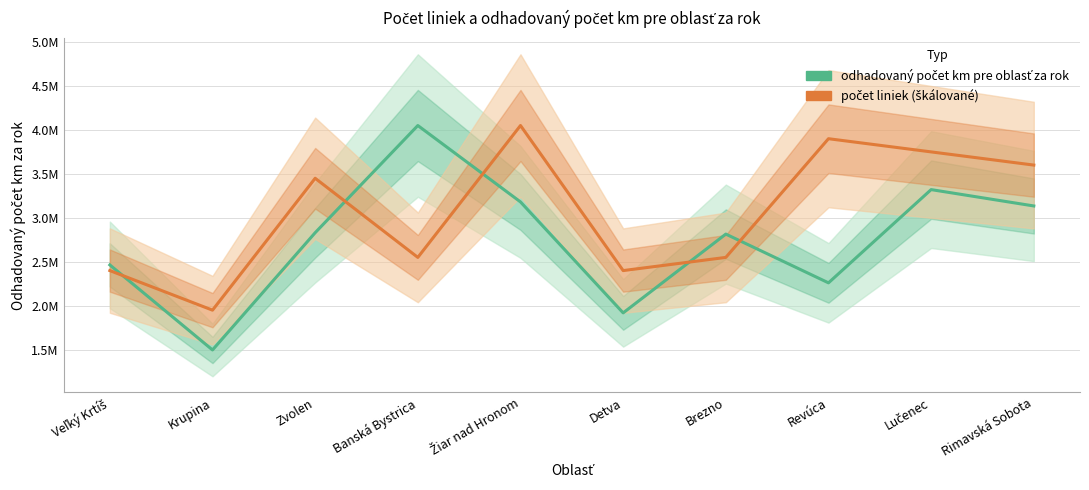

True or false: počet liniek (škálované) has more than 2 points higher than both neighbors.

True